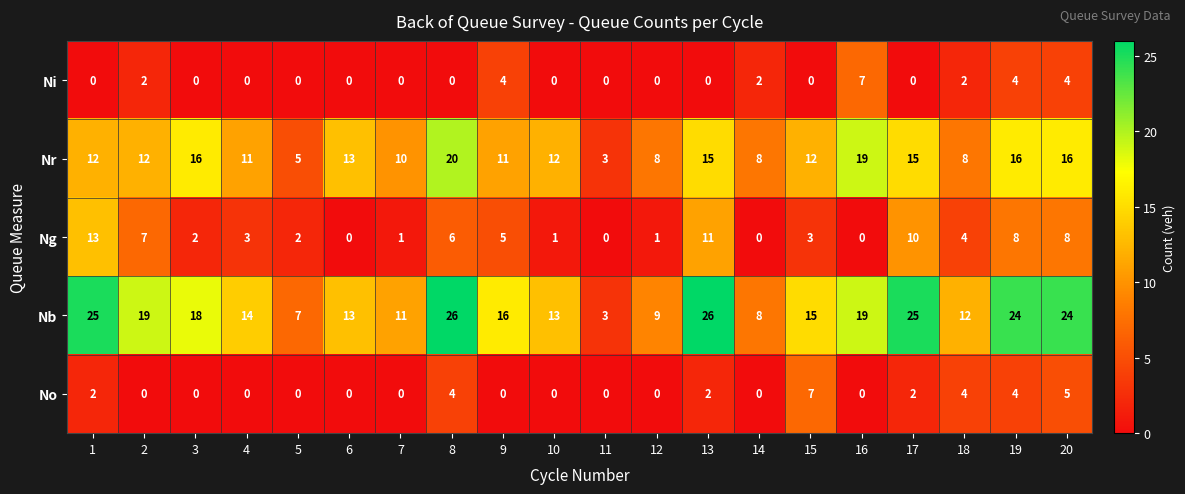

At 13, list the series in order from smallest to largest.

Ni, No, Ng, Nr, Nb